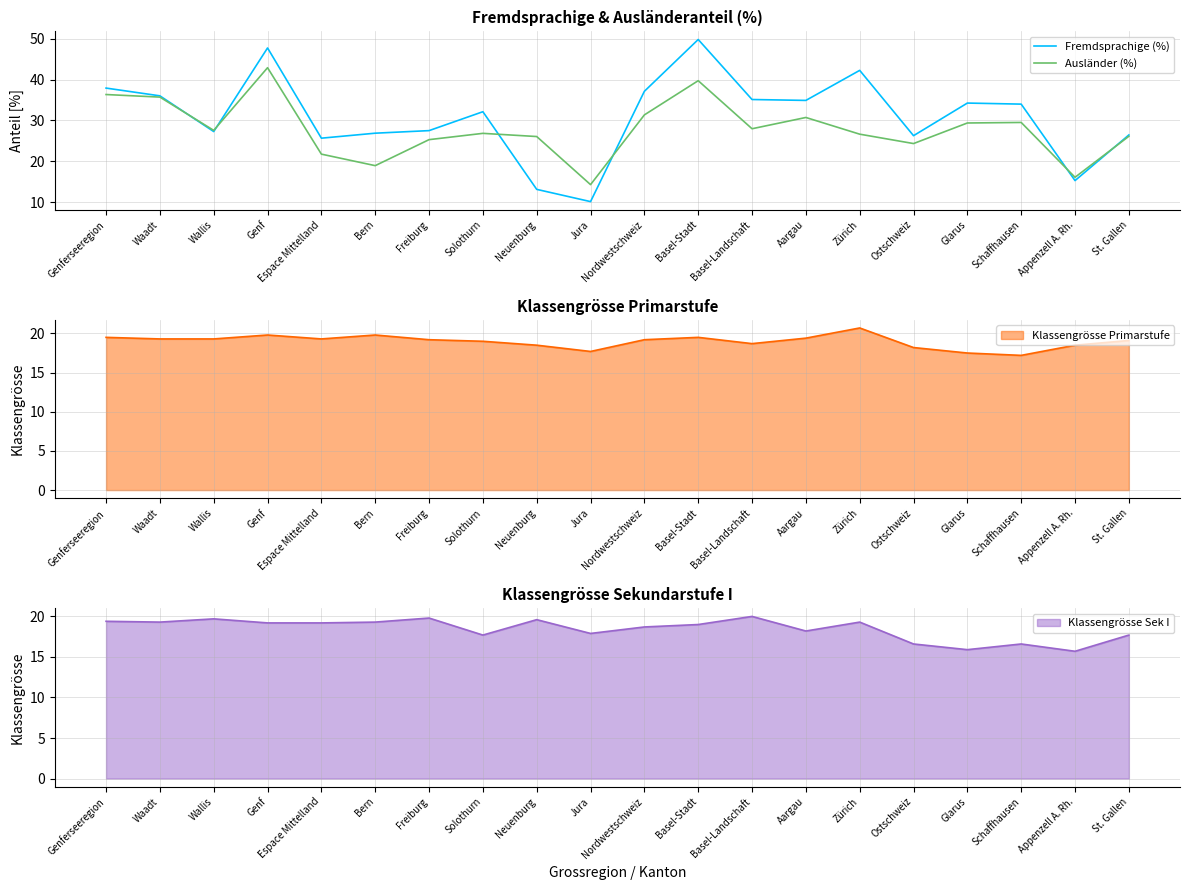

Which label corresponds to the smallest value in the chart?

Jura